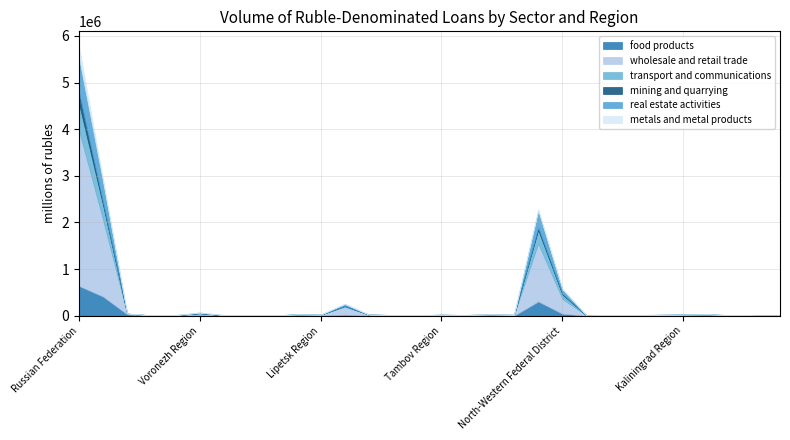

What is the difference between the maximum and second lowest values in the real estate activities series?

749170